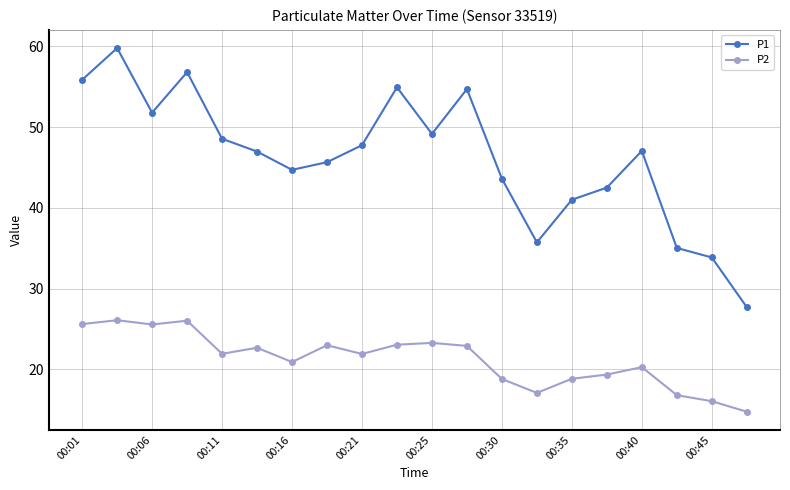

List the series in order of their overall mean, lowest first.

P2, P1